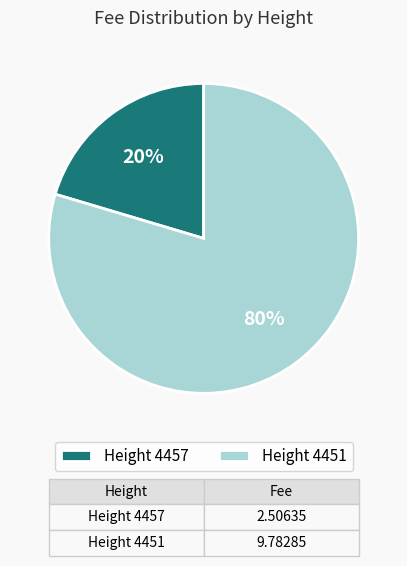

Rank the categories by value from lowest to highest.

Height 4457, Height 4451